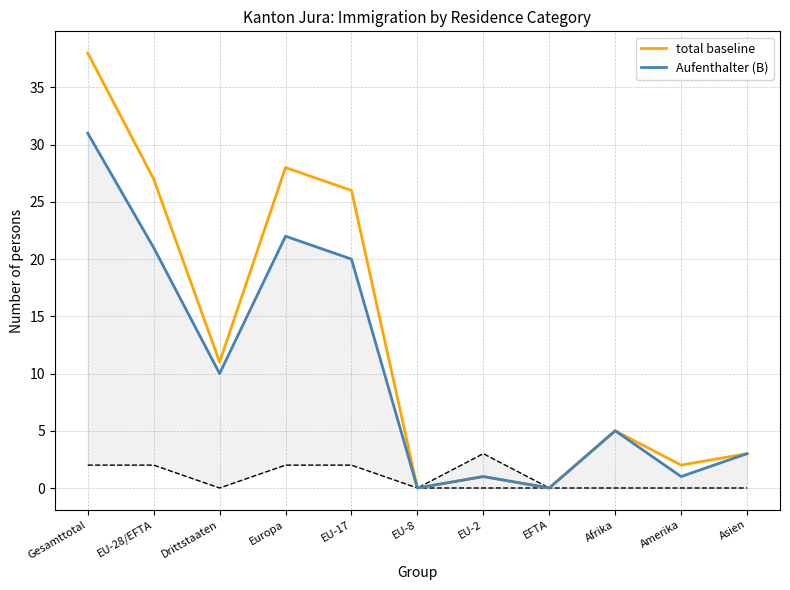

What is the value of the total baseline point at the 2nd from the left?

27